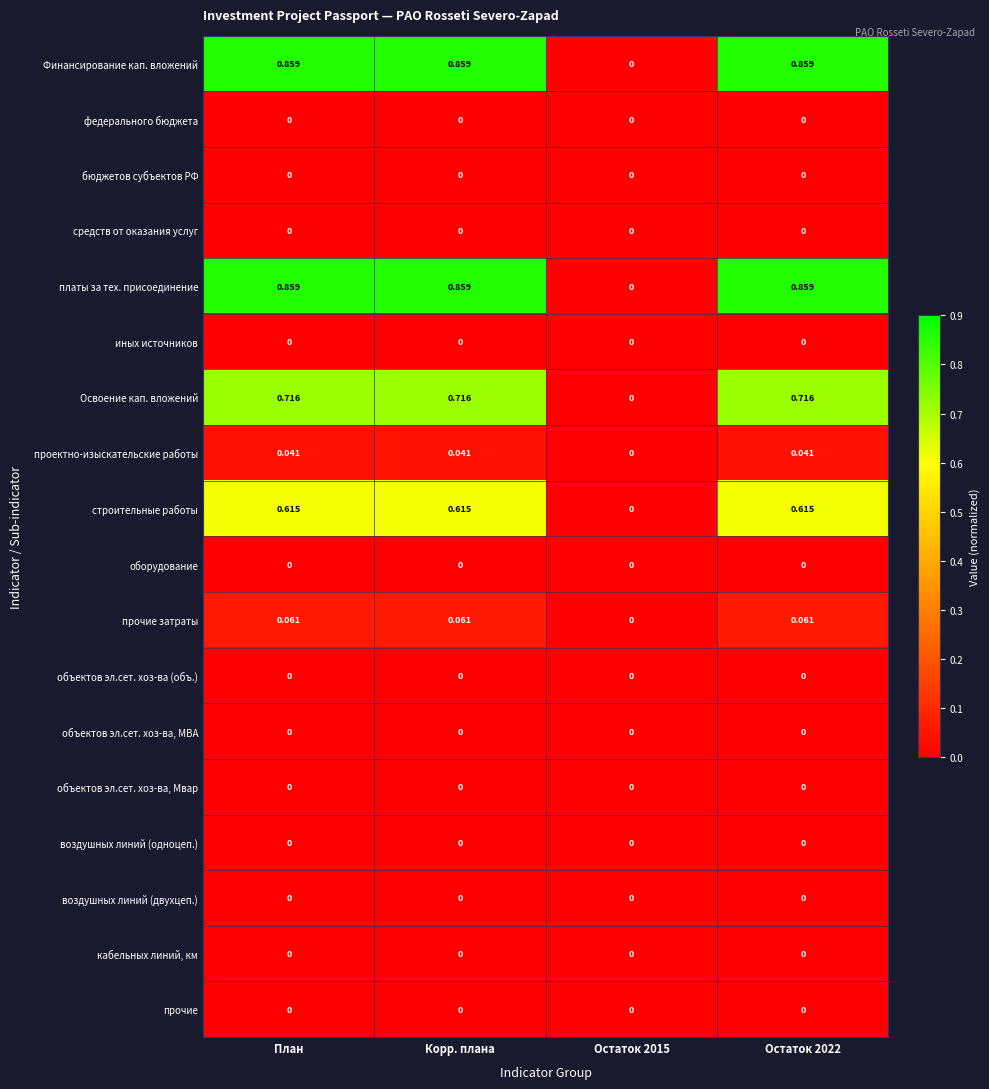

Reading left to right, transcribe all the data shown in this chart.

Финансирование кап. вложений: План=0.9	Корр. плана=0.9	Остаток 2015=0.0	Остаток 2022=0.9
федерального бюджета: План=0.0	Корр. плана=0.0	Остаток 2015=0.0	Остаток 2022=0.0
бюджетов субъектов РФ: План=0.0	Корр. плана=0.0	Остаток 2015=0.0	Остаток 2022=0.0
средств от оказания услуг: План=0.0	Корр. плана=0.0	Остаток 2015=0.0	Остаток 2022=0.0
платы за тех. присоединение: План=0.9	Корр. плана=0.9	Остаток 2015=0.0	Остаток 2022=0.9
иных источников: План=0.0	Корр. плана=0.0	Остаток 2015=0.0	Остаток 2022=0.0
Освоение кап. вложений: План=0.7	Корр. плана=0.7	Остаток 2015=0.0	Остаток 2022=0.7
проектно-изыскательские работы: План=0.0	Корр. плана=0.0	Остаток 2015=0.0	Остаток 2022=0.0
строительные работы: План=0.6	Корр. плана=0.6	Остаток 2015=0.0	Остаток 2022=0.6
оборудование: План=0.0	Корр. плана=0.0	Остаток 2015=0.0	Остаток 2022=0.0
прочие затраты: План=0.1	Корр. плана=0.1	Остаток 2015=0.0	Остаток 2022=0.1
объектов эл.сет. хоз-ва (объ.): План=0.0	Корр. плана=0.0	Остаток 2015=0.0	Остаток 2022=0.0
объектов эл.сет. хоз-ва, МВА: План=0.0	Корр. плана=0.0	Остаток 2015=0.0	Остаток 2022=0.0
объектов эл.сет. хоз-ва, Мвар: План=0.0	Корр. плана=0.0	Остаток 2015=0.0	Остаток 2022=0.0
воздушных линий (одноцеп.): План=0.0	Корр. плана=0.0	Остаток 2015=0.0	Остаток 2022=0.0
воздушных линий (двухцеп.): План=0.0	Корр. плана=0.0	Остаток 2015=0.0	Остаток 2022=0.0
кабельных линий, км: План=0.0	Корр. плана=0.0	Остаток 2015=0.0	Остаток 2022=0.0
прочие: План=0.0	Корр. плана=0.0	Остаток 2015=0.0	Остаток 2022=0.0